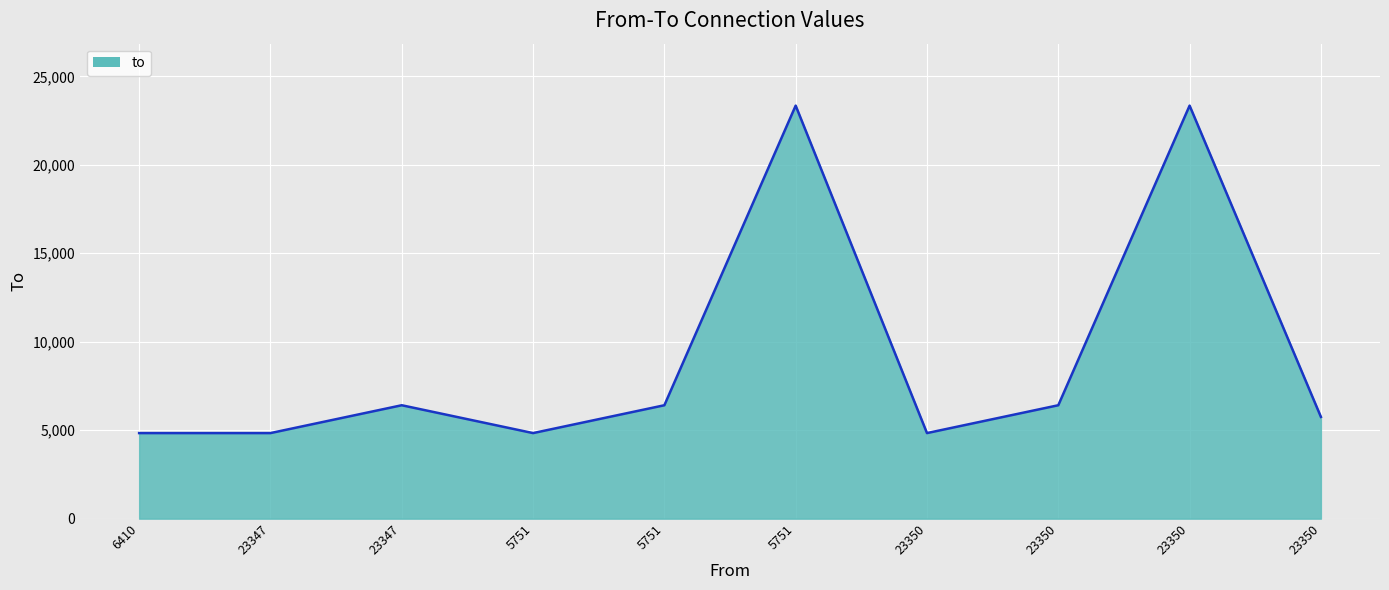

Where is the first local minimum?

5751